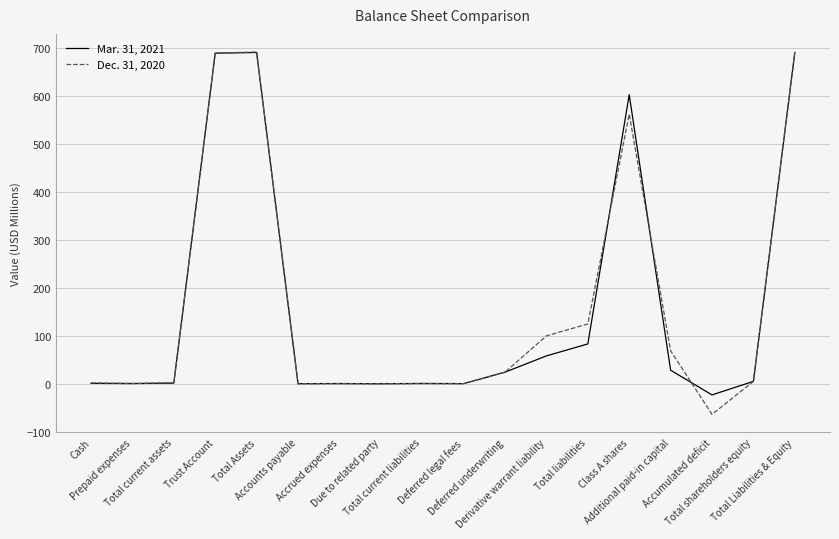

Which series has the largest range (max minus min)?

Dec. 31, 2020